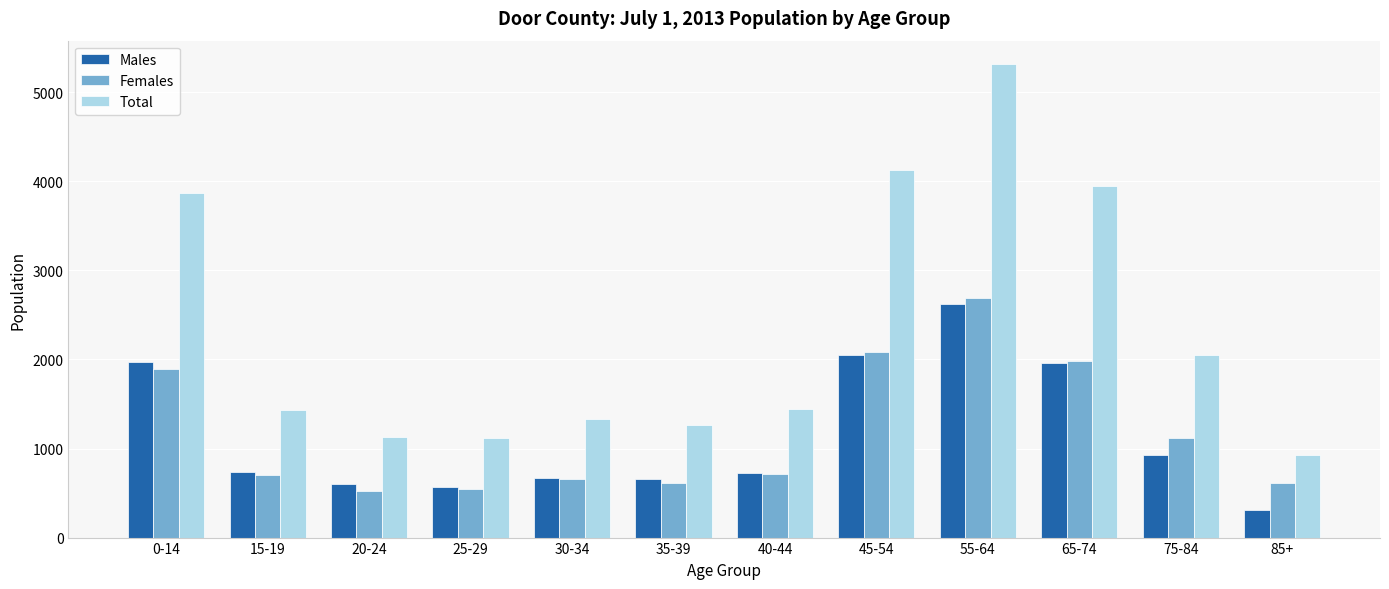

How many bars are there in each group?

3